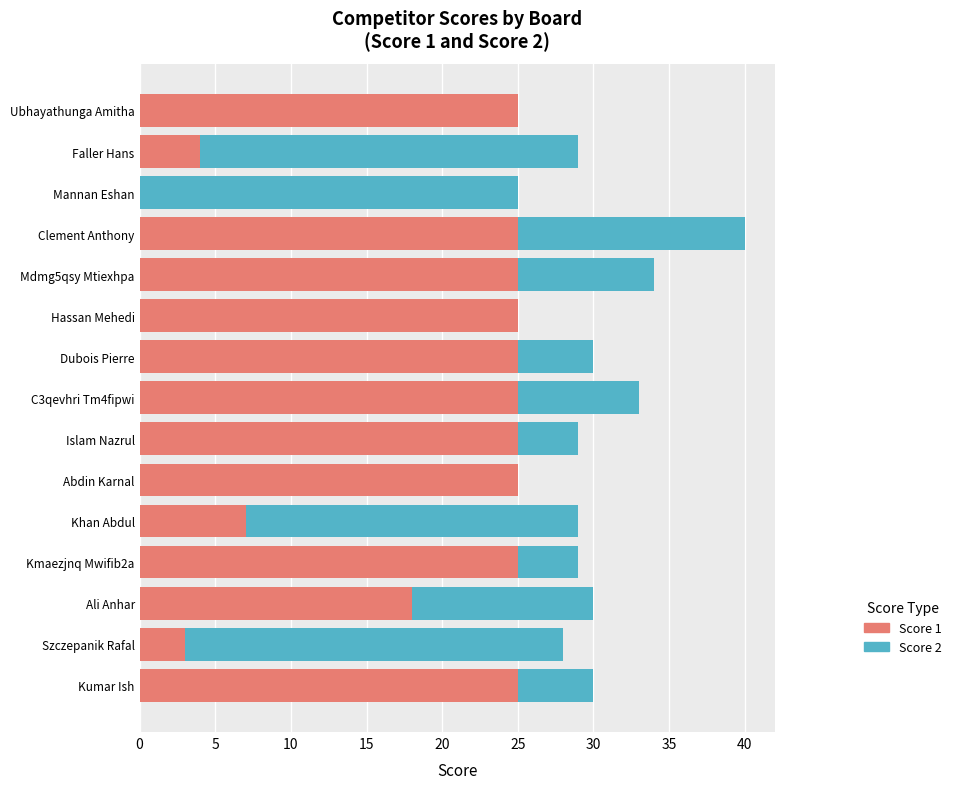

Is it true that Score 1 equals 5 at Szczepanik Rafal?

False